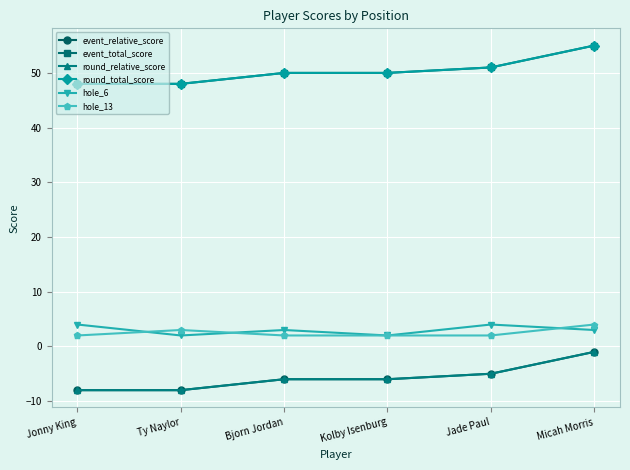

Reading left to right, extract all data points from this chart.

event_relative_score: Jonny King=-8	Ty Naylor=-8	Bjorn Jordan=-6	Kolby Isenburg=-6	Jade Paul=-5	Micah Morris=-1
event_total_score: Jonny King=48	Ty Naylor=48	Bjorn Jordan=50	Kolby Isenburg=50	Jade Paul=51	Micah Morris=55
round_relative_score: Jonny King=-8	Ty Naylor=-8	Bjorn Jordan=-6	Kolby Isenburg=-6	Jade Paul=-5	Micah Morris=-1
round_total_score: Jonny King=48	Ty Naylor=48	Bjorn Jordan=50	Kolby Isenburg=50	Jade Paul=51	Micah Morris=55
hole_6: Jonny King=4	Ty Naylor=2	Bjorn Jordan=3	Kolby Isenburg=2	Jade Paul=4	Micah Morris=3
hole_13: Jonny King=2	Ty Naylor=3	Bjorn Jordan=2	Kolby Isenburg=2	Jade Paul=2	Micah Morris=4